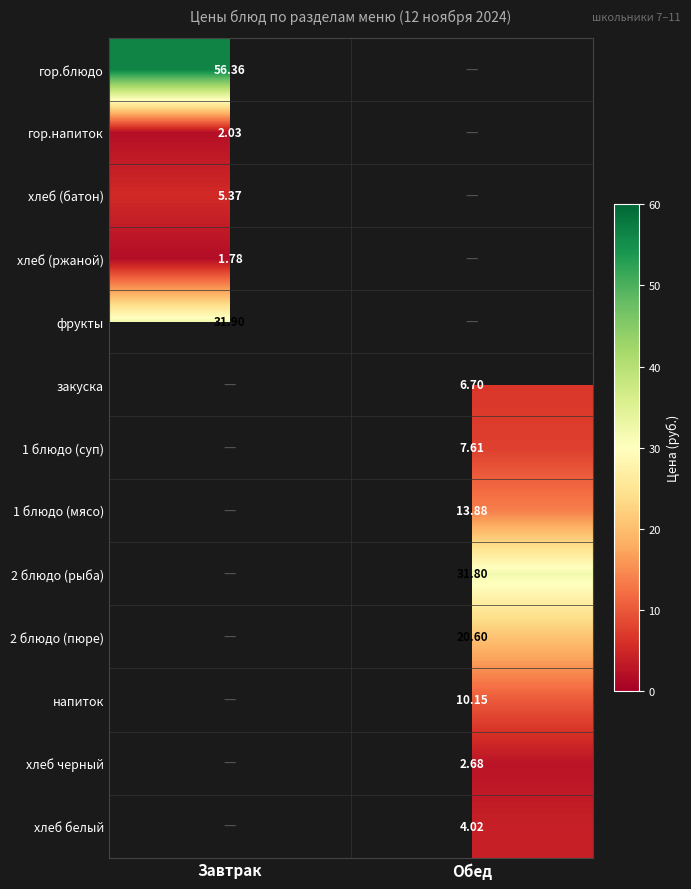

What is the minimum value shown in the chart?

1.8